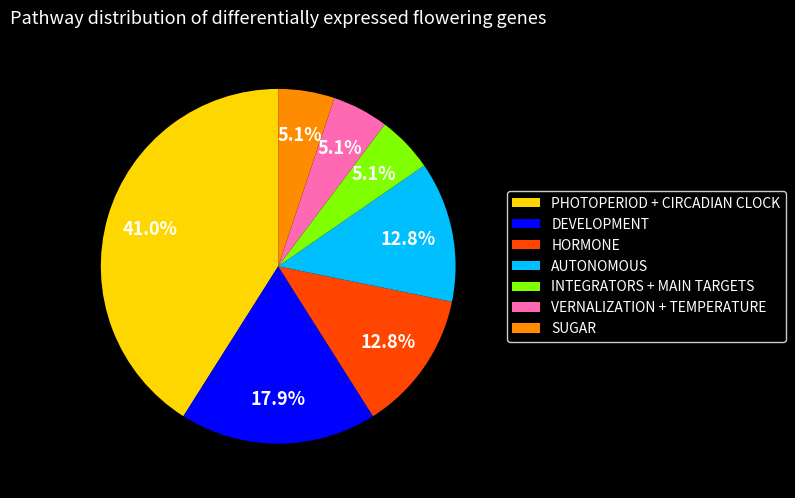

Does any single category account for the majority?

No